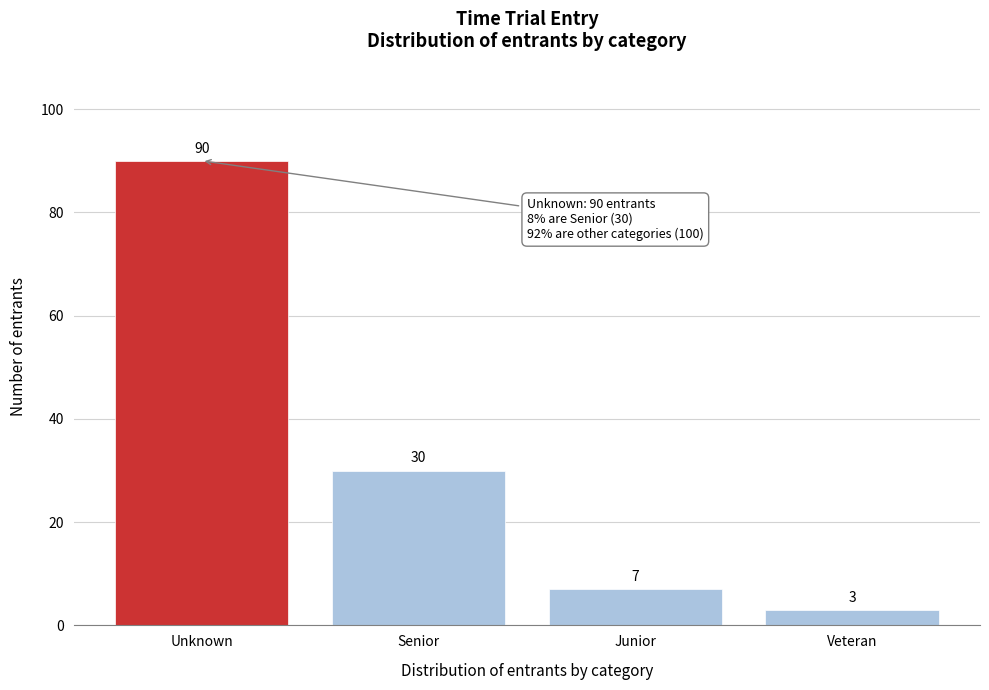

Reading right to left, extract all data points from this chart.

3	7	30	90